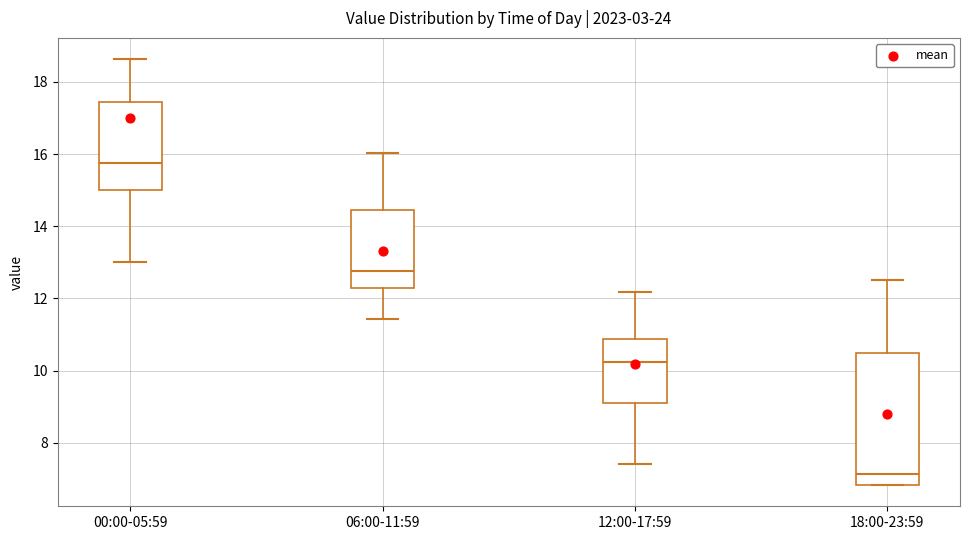

Which box's median line is the highest?

00:00-05:59